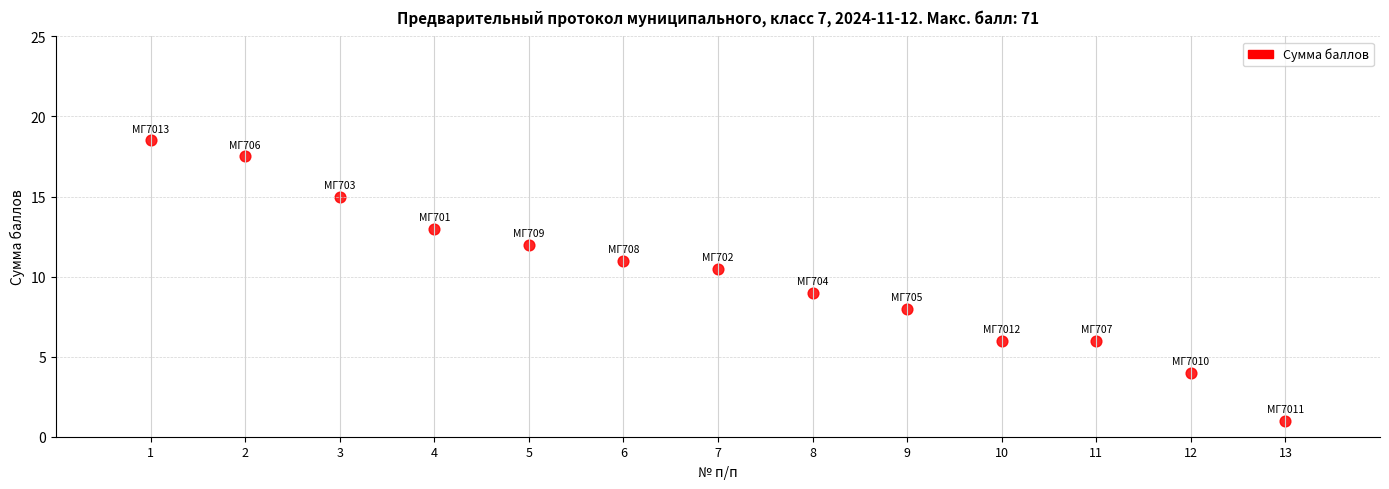

What is the range of X values (max minus min)?

12.0